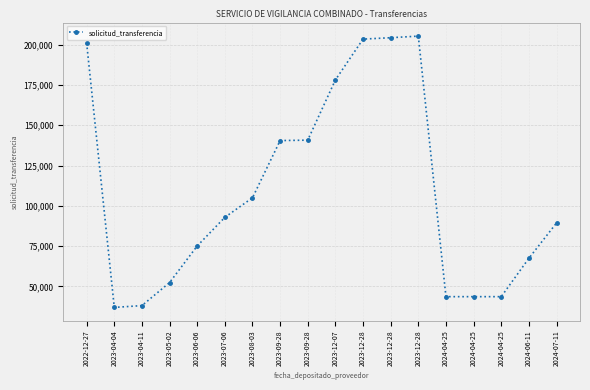

Which label corresponds to the largest value in the chart?

2023-12-28